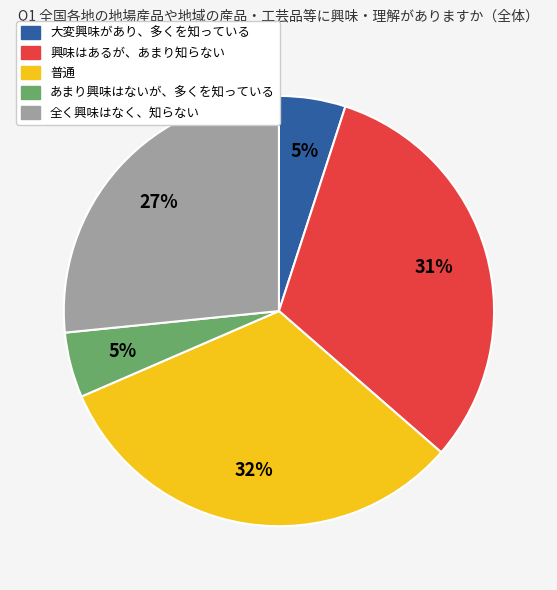

Which has a higher value, あまり興味はないが、多くを知っている or 全く興味はなく、知らない?

全く興味はなく、知らない